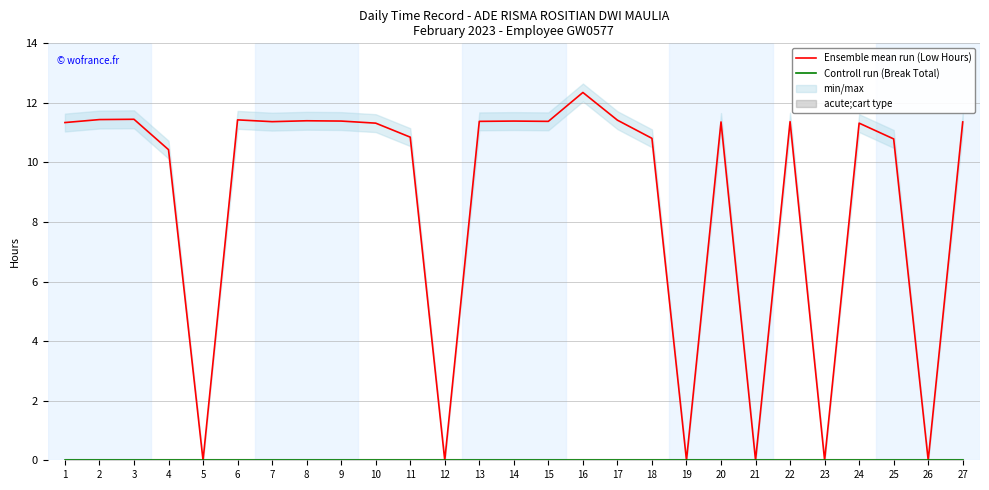

What is the maximum value for Ensemble mean run (Low Hours)?

12.3